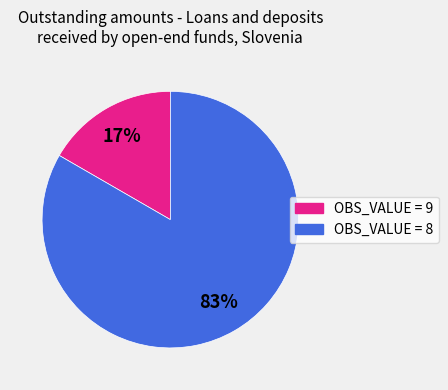

Is the sum of OBS_VALUE = 8 and OBS_VALUE = 9 greater than half?

Yes